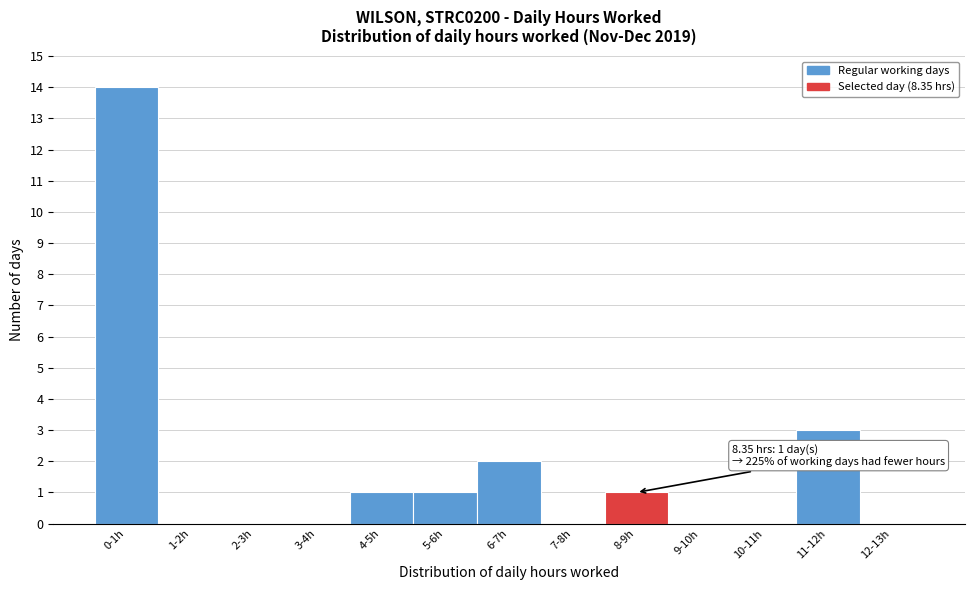

Reading left to right, extract all data points from this chart.

0-1h=14	1-2h=0	2-3h=0	3-4h=0	4-5h=1	5-6h=1	6-7h=2	7-8h=0	8-9h=1	9-10h=0	10-11h=0	11-12h=3	12-13h=0